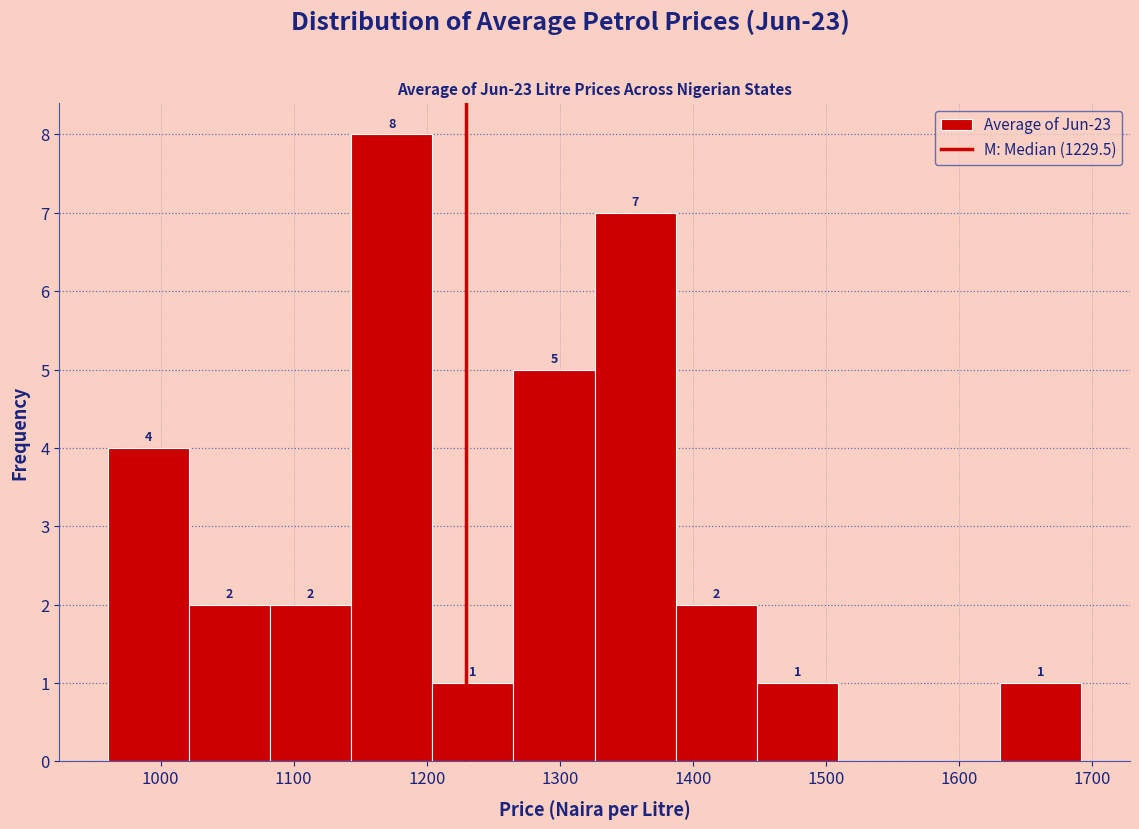

Over which range of the x-axis is the bar tallest?

1140 to 1200